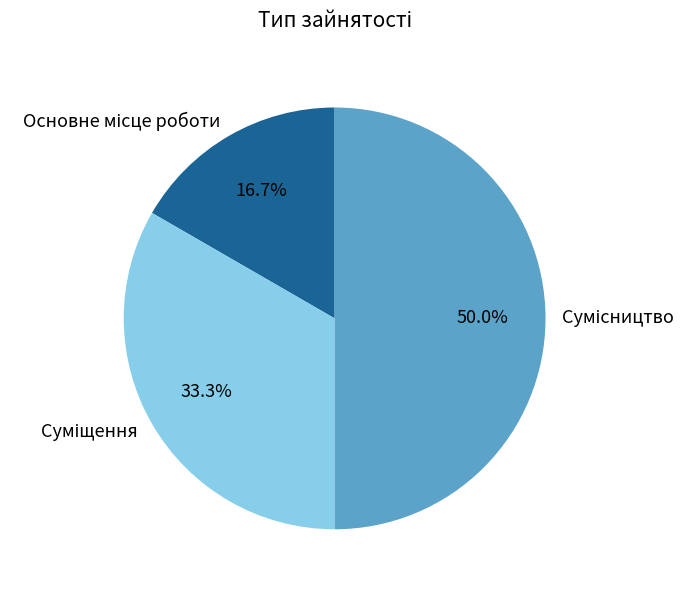

Is there any slice that represents more than half of the pie?

No